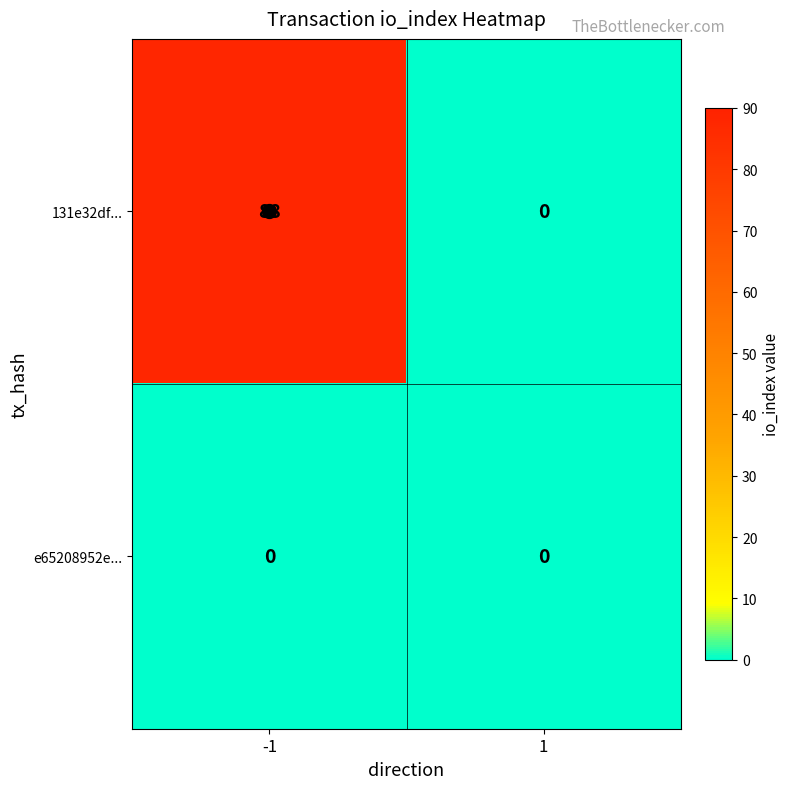

Rank the series at -1 from lowest to highest value.

e65208952e..., 131e32df...